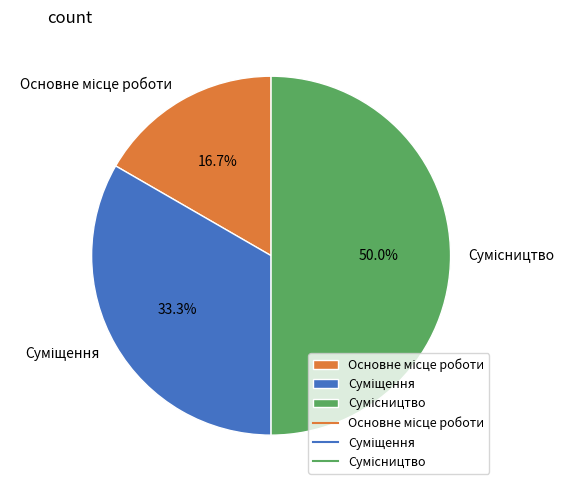

What is the change in value from Основне місце роботи to Суміщення?

+1